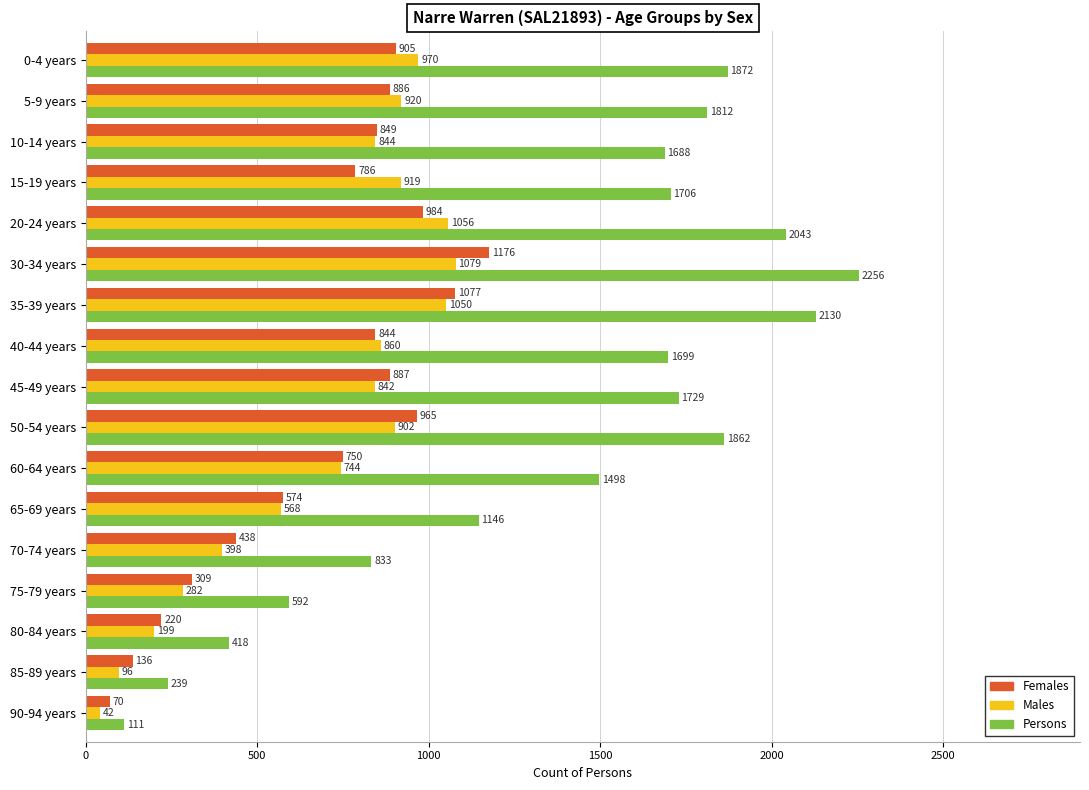

What is the lowest value of the Females series?

70